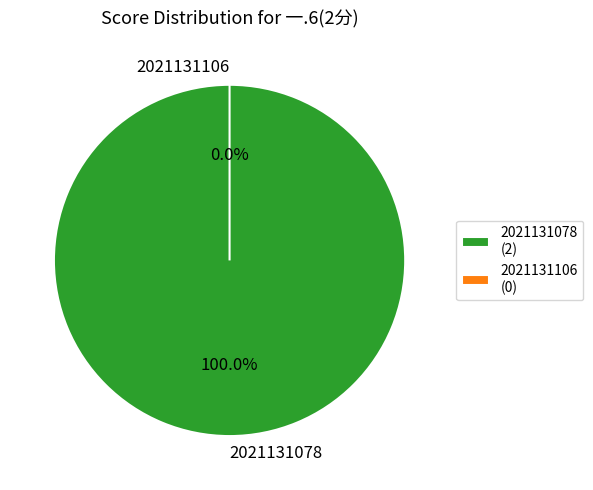

How many slices are in this pie chart?

2